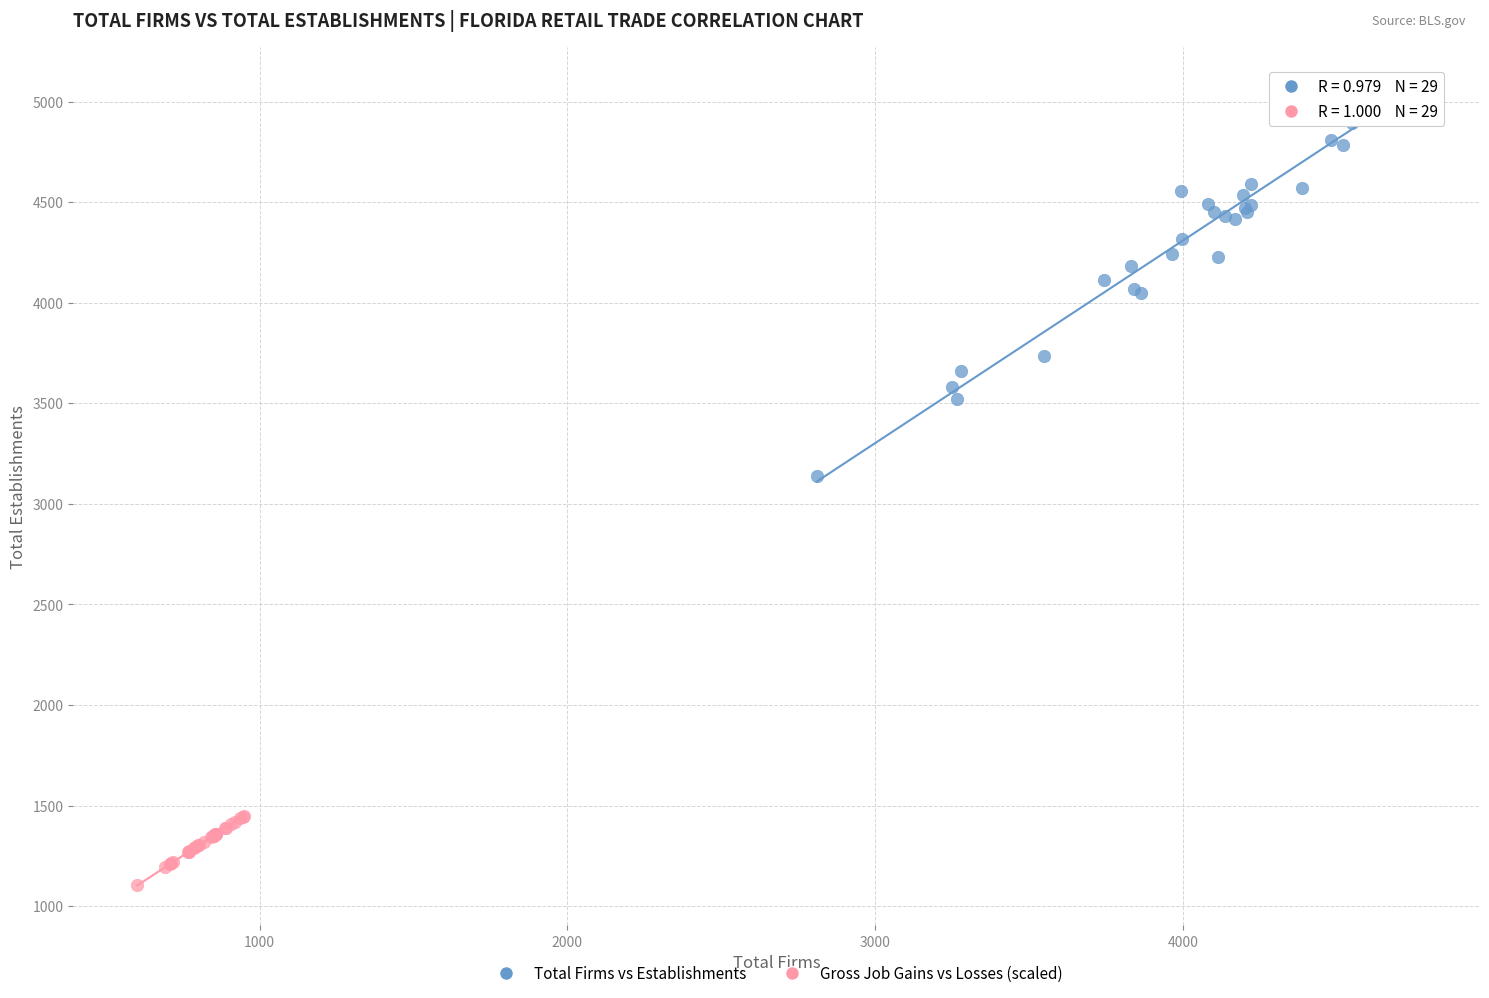

Which series reaches the minimum Y coordinate?

Gross Job Gains vs Losses (scaled)